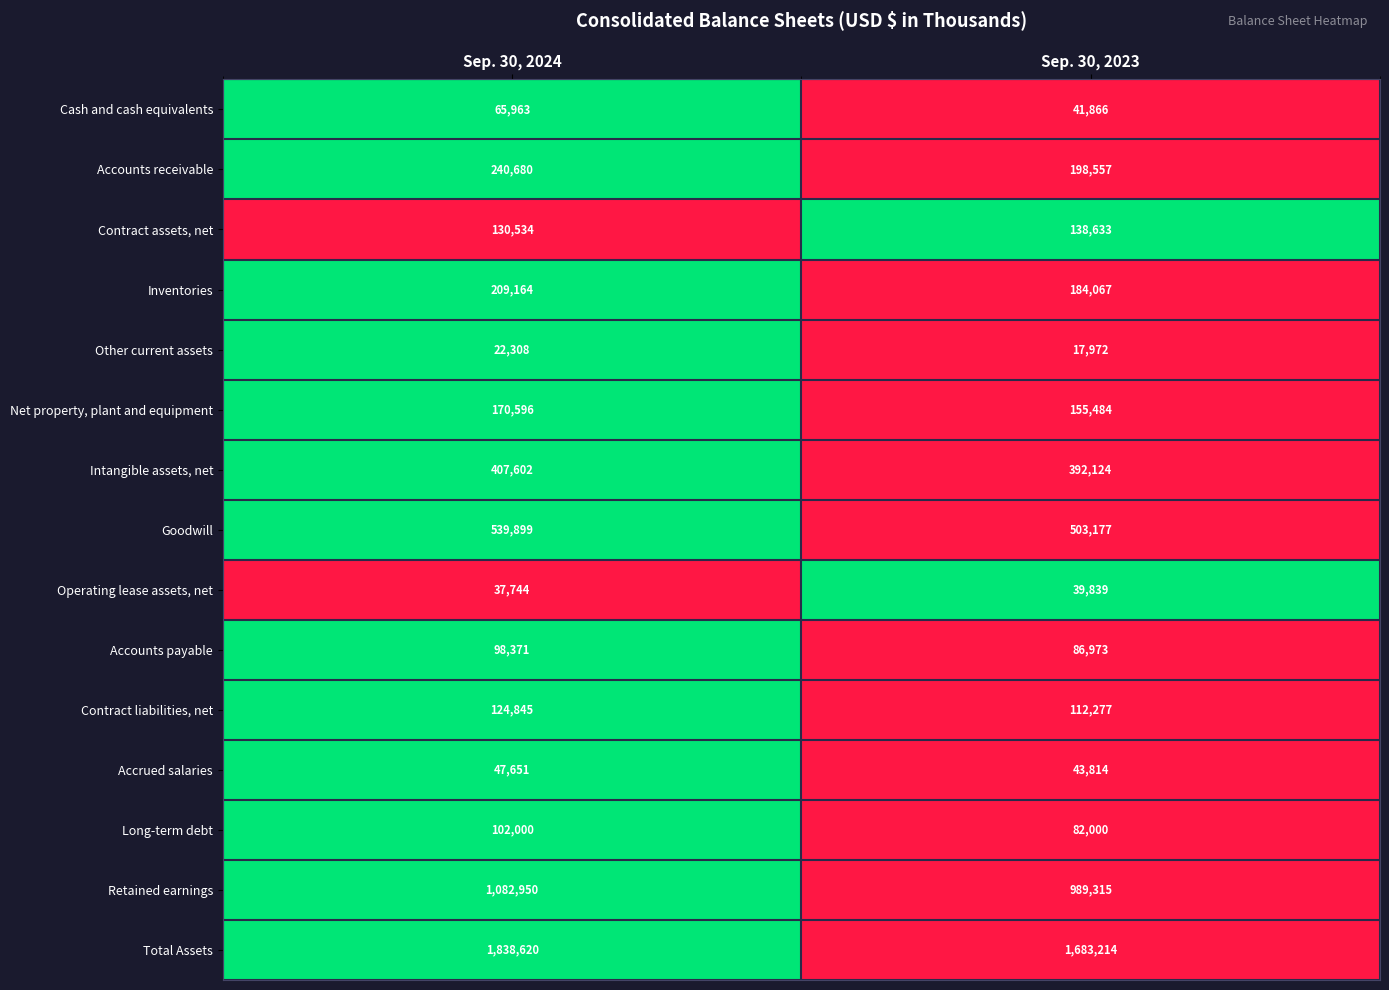

At Sep. 30, 2024, list the series in order from largest to smallest.

Total Assets, Retained earnings, Goodwill, Intangible assets, net, Accounts receivable, Inventories, Net property, plant and equipment, Contract assets, net, Contract liabilities, net, Long-term debt, Accounts payable, Cash and cash equivalents, Accrued salaries, Operating lease assets, net, Other current assets